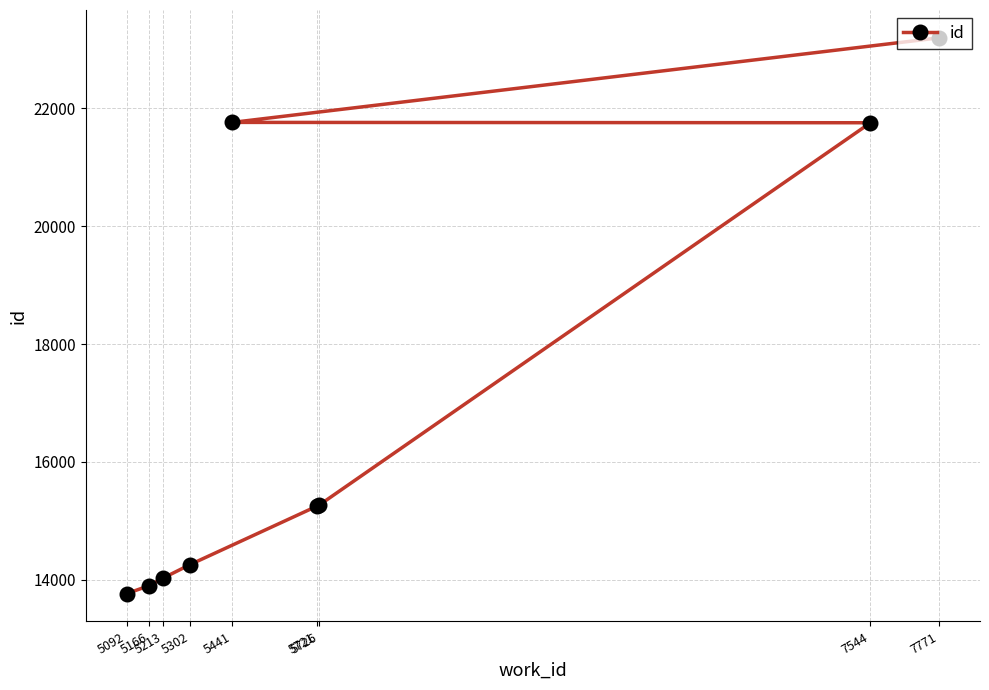

What is the label of the 6th point from the left?

5726